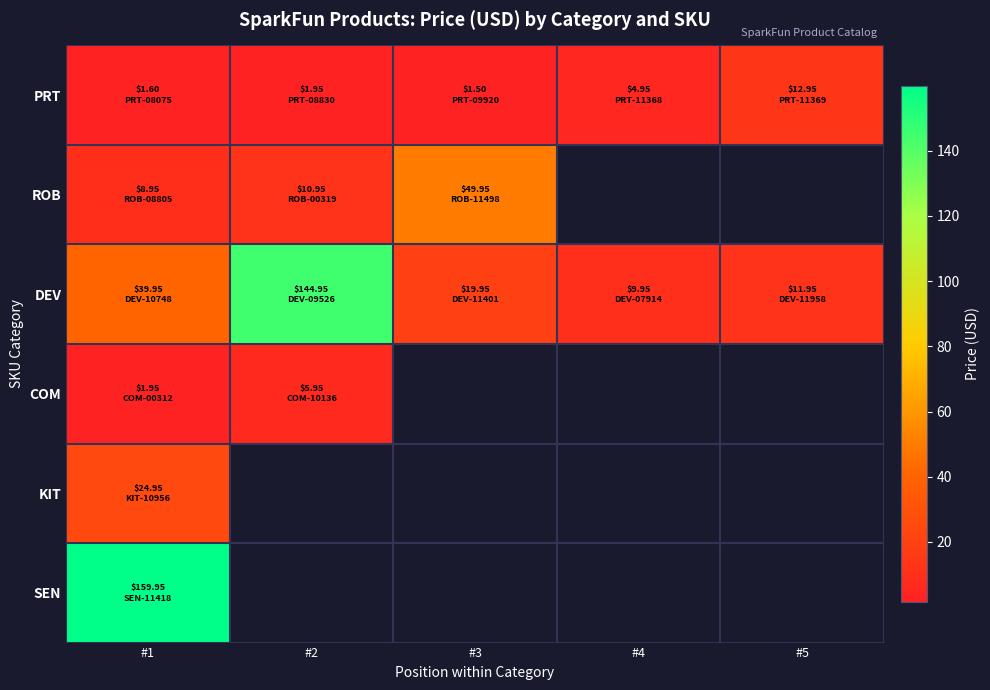

Which series has the widest spread of values?

DEV